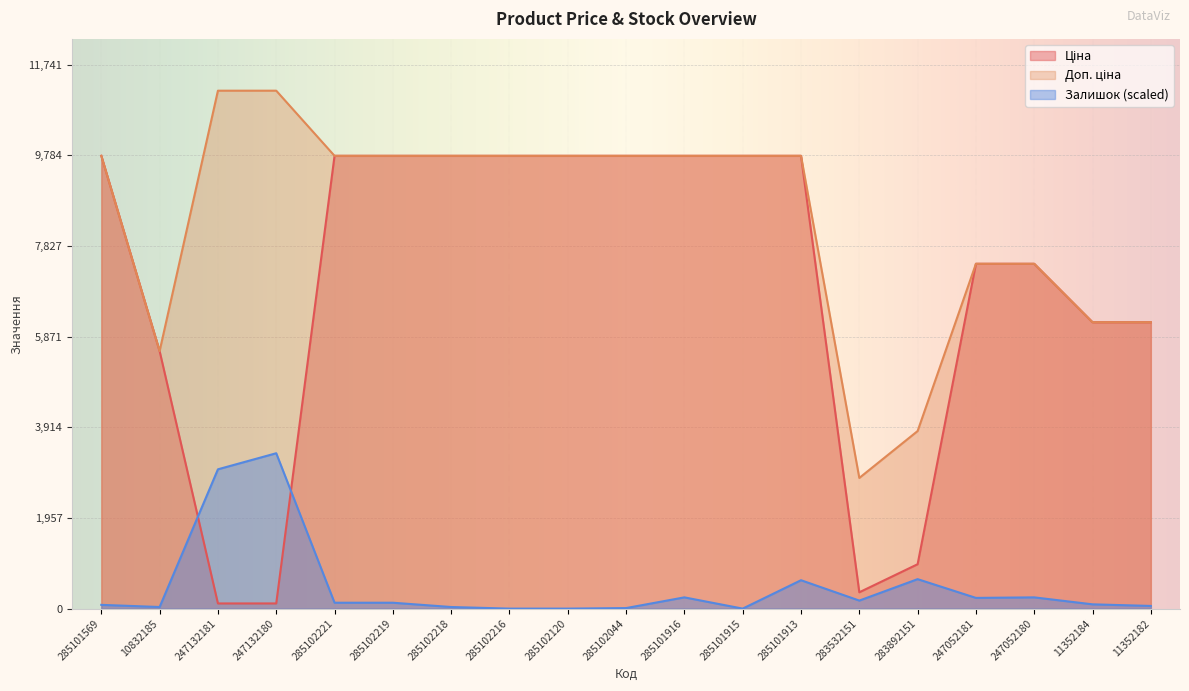

At which category does Залишок reach its first local valley?

10832185